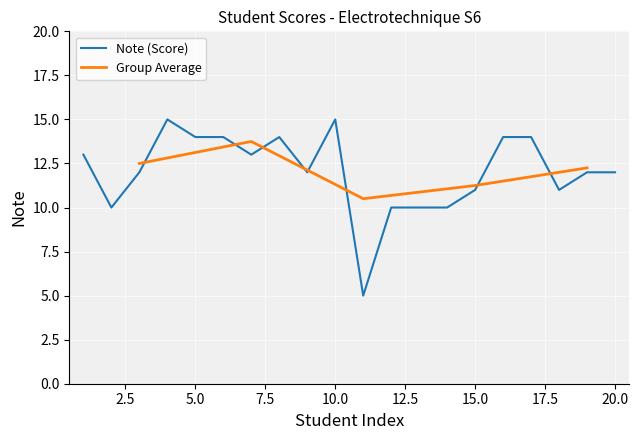

The value at 13 is 10. True or false?

True